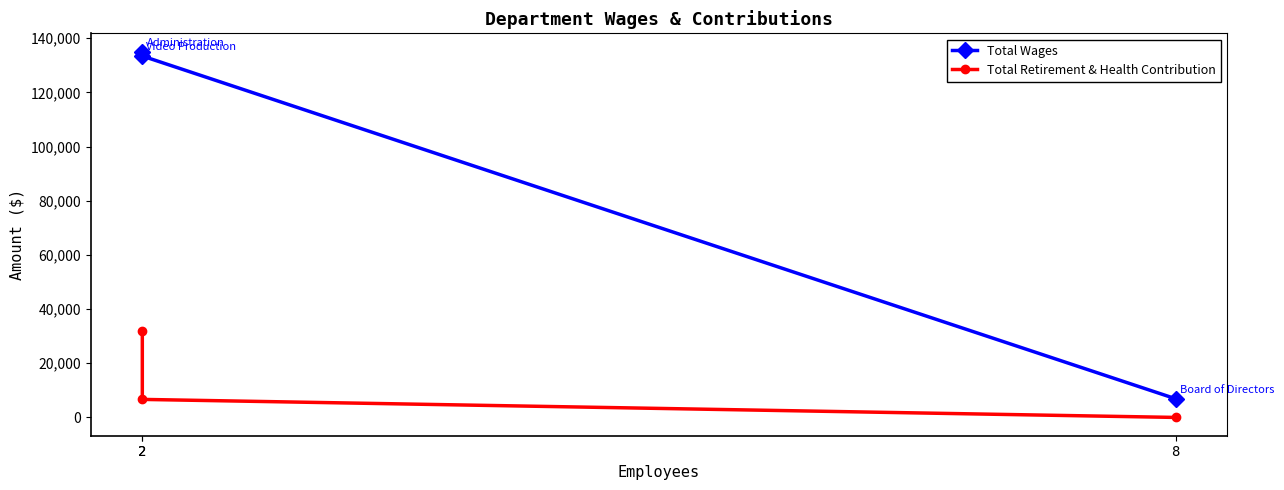

Is it true that Total Wages equals 6900 at 8?

True